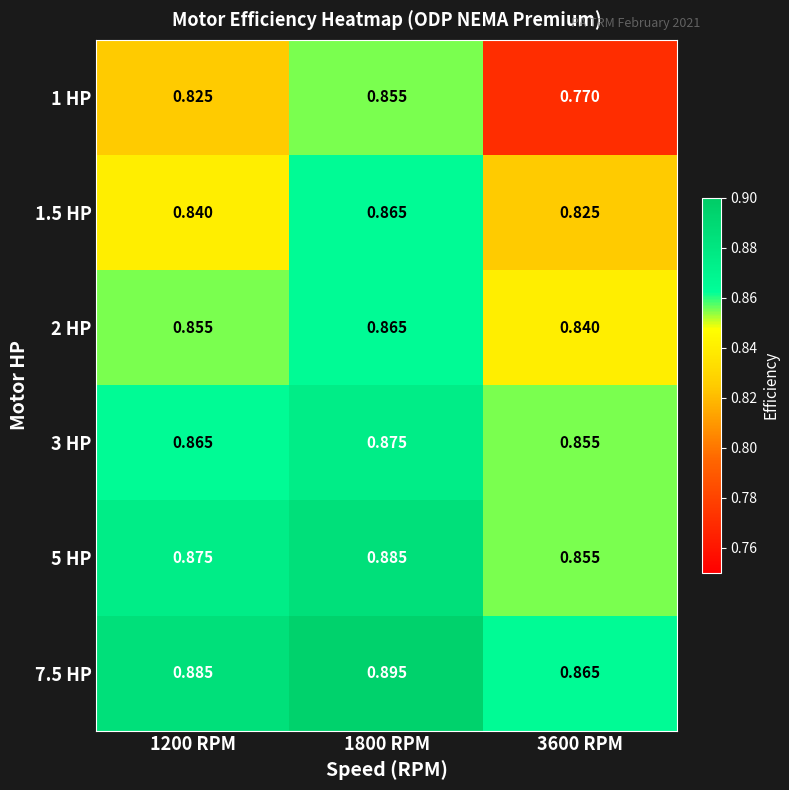

At how many categories does at least one series exceed 0?

3